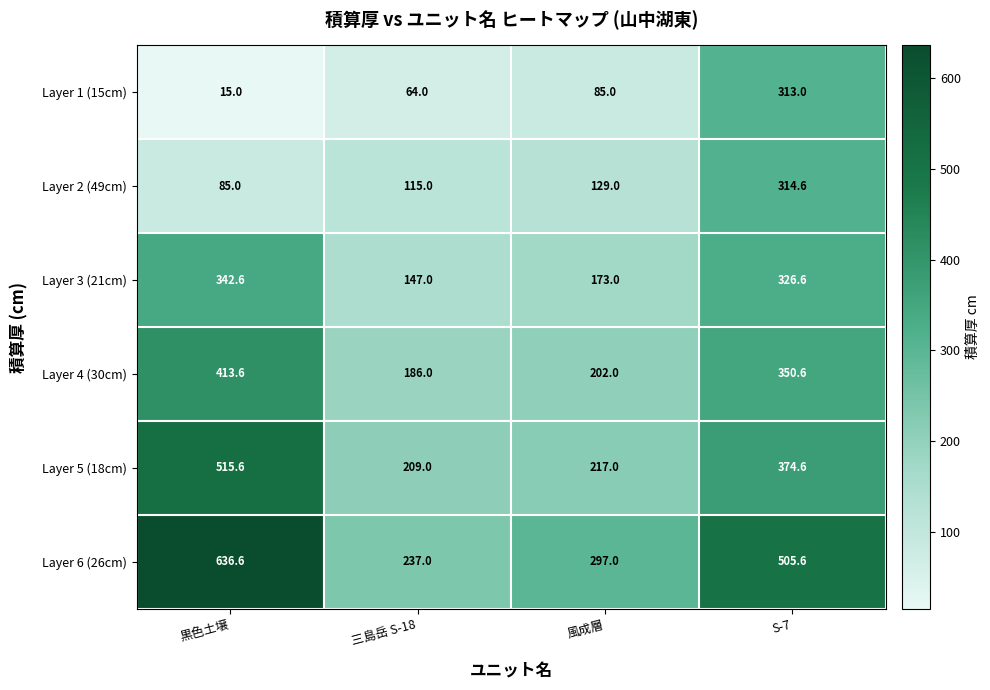

What is the difference between the Layer 5 (18cm) values at 風成層 and 黒色土壌?

298.6